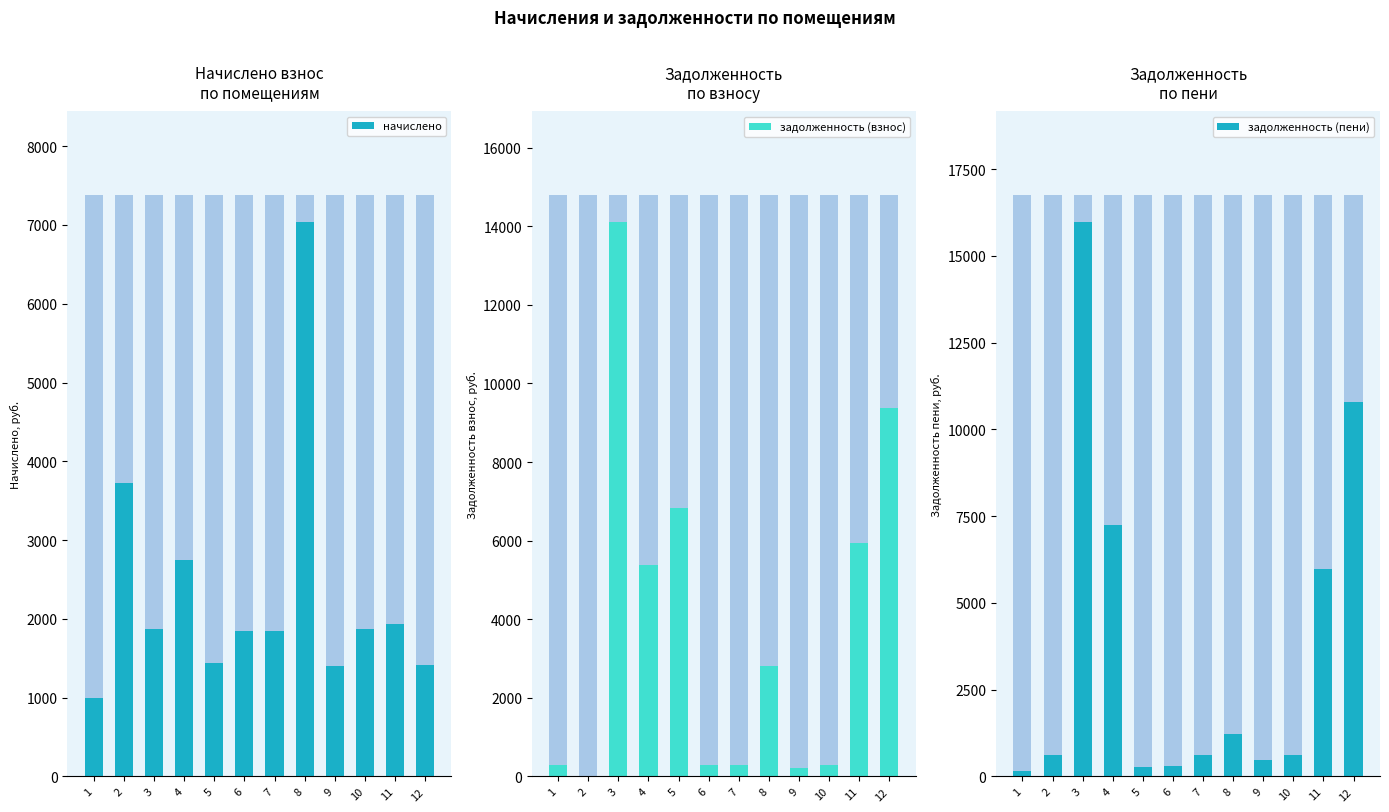

Count the number of data series in this chart.

3